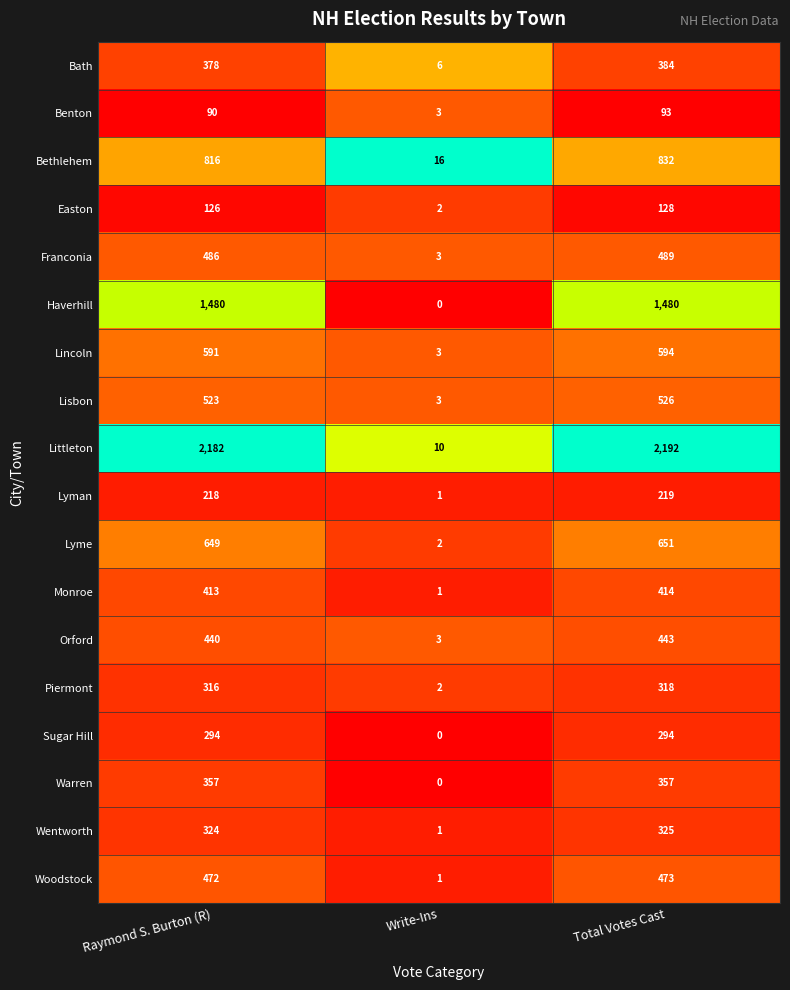

What is the difference between the maximum and minimum values in the Lisbon series?

523